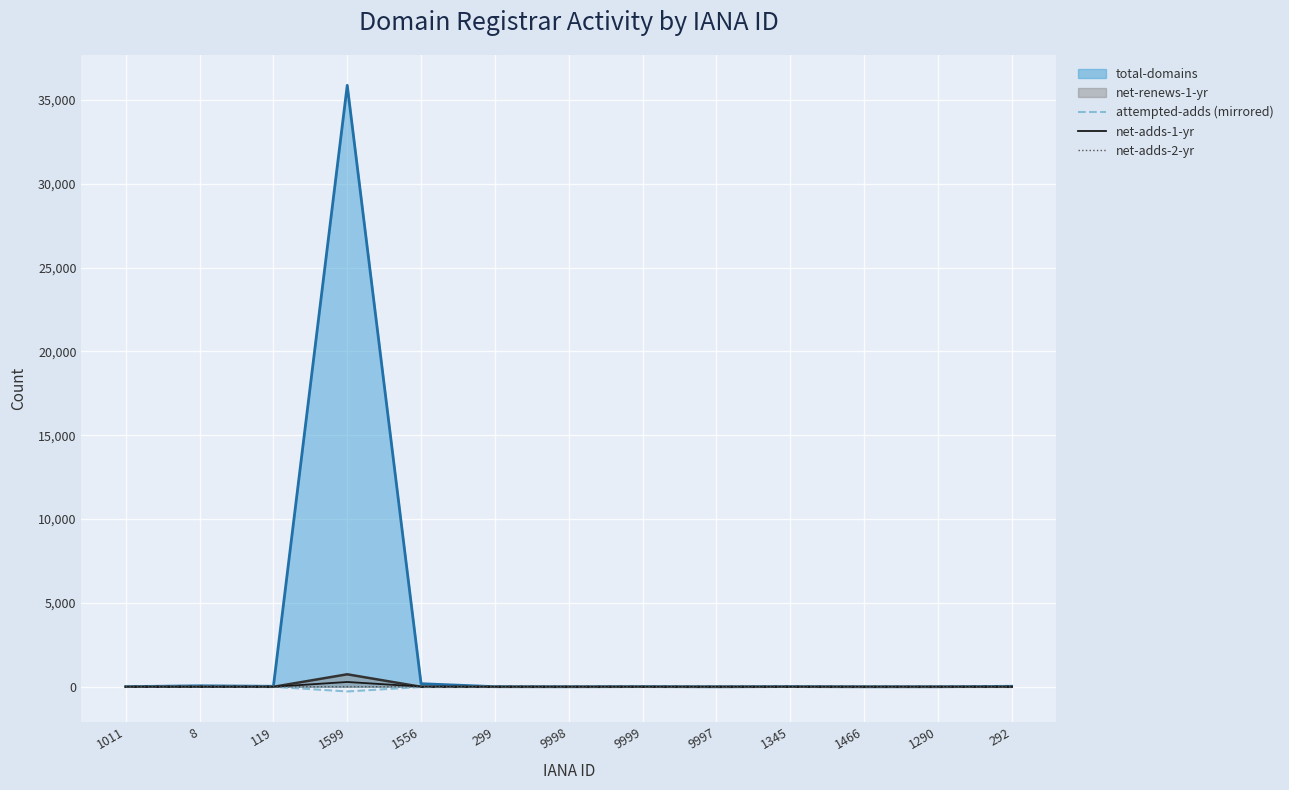

At which label does attempted-adds (mirrored) reach its peak?

1011